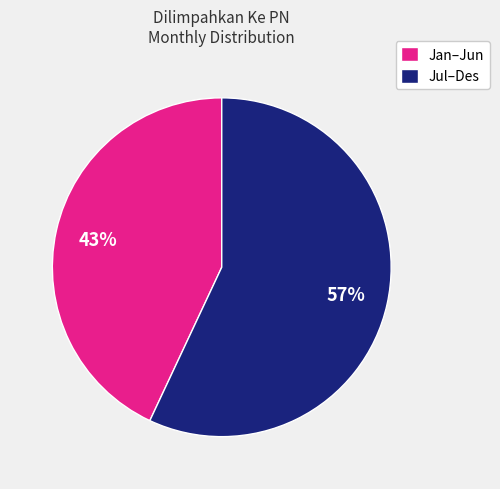

To the nearest percent, what is the average slice percentage?

50%